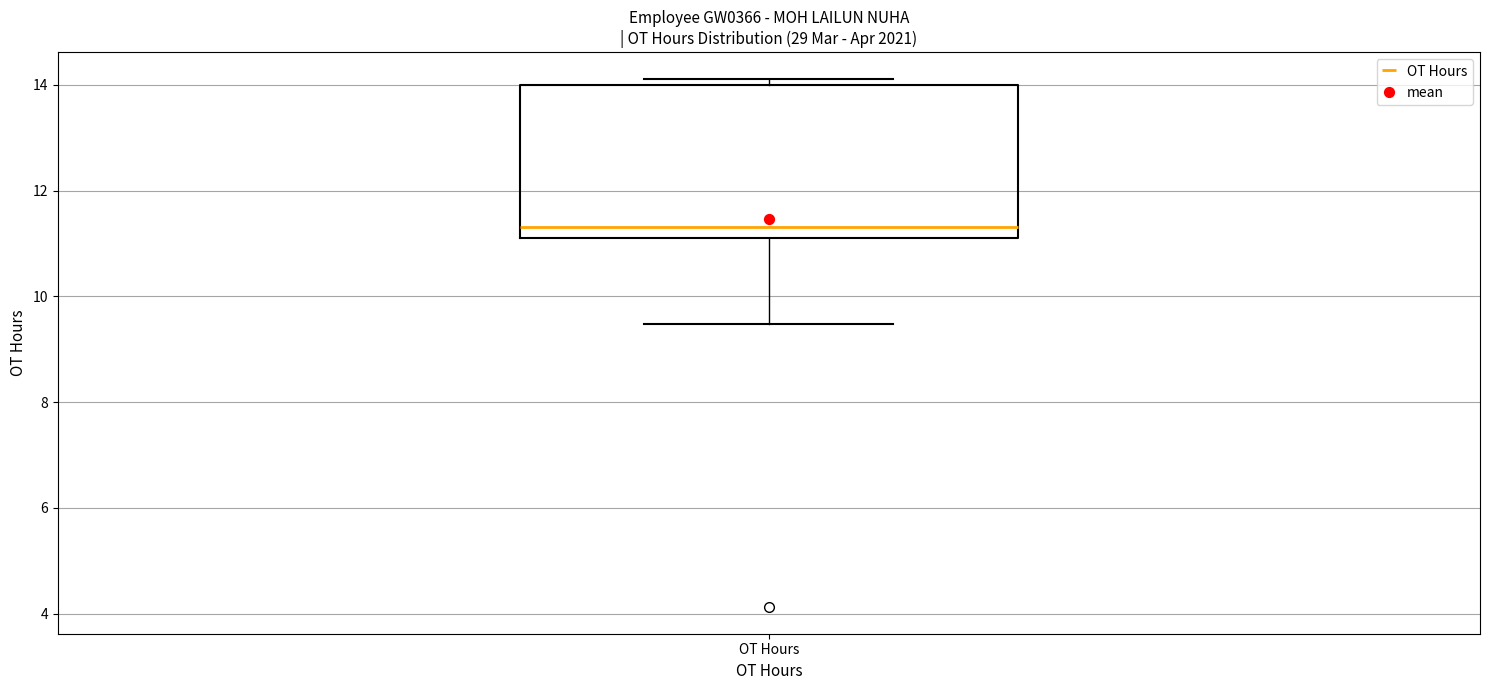

Where is the upper edge of the box for OT Hours on the y-axis? The values are not printed on the chart, so give them approximately, as read against the axis.

14.0